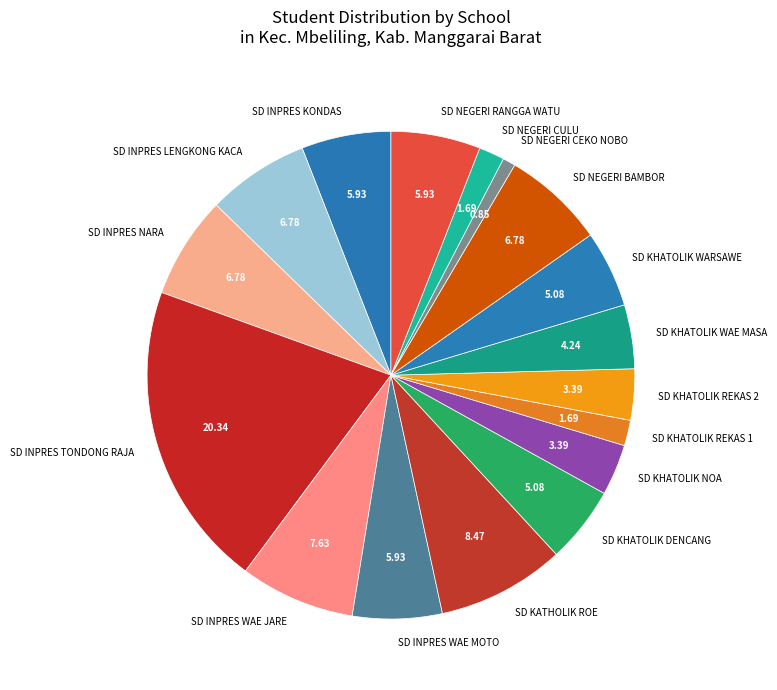

Between SD KHATOLIK REKAS 2 and SD INPRES LENGKONG KACA, which is larger?

SD INPRES LENGKONG KACA